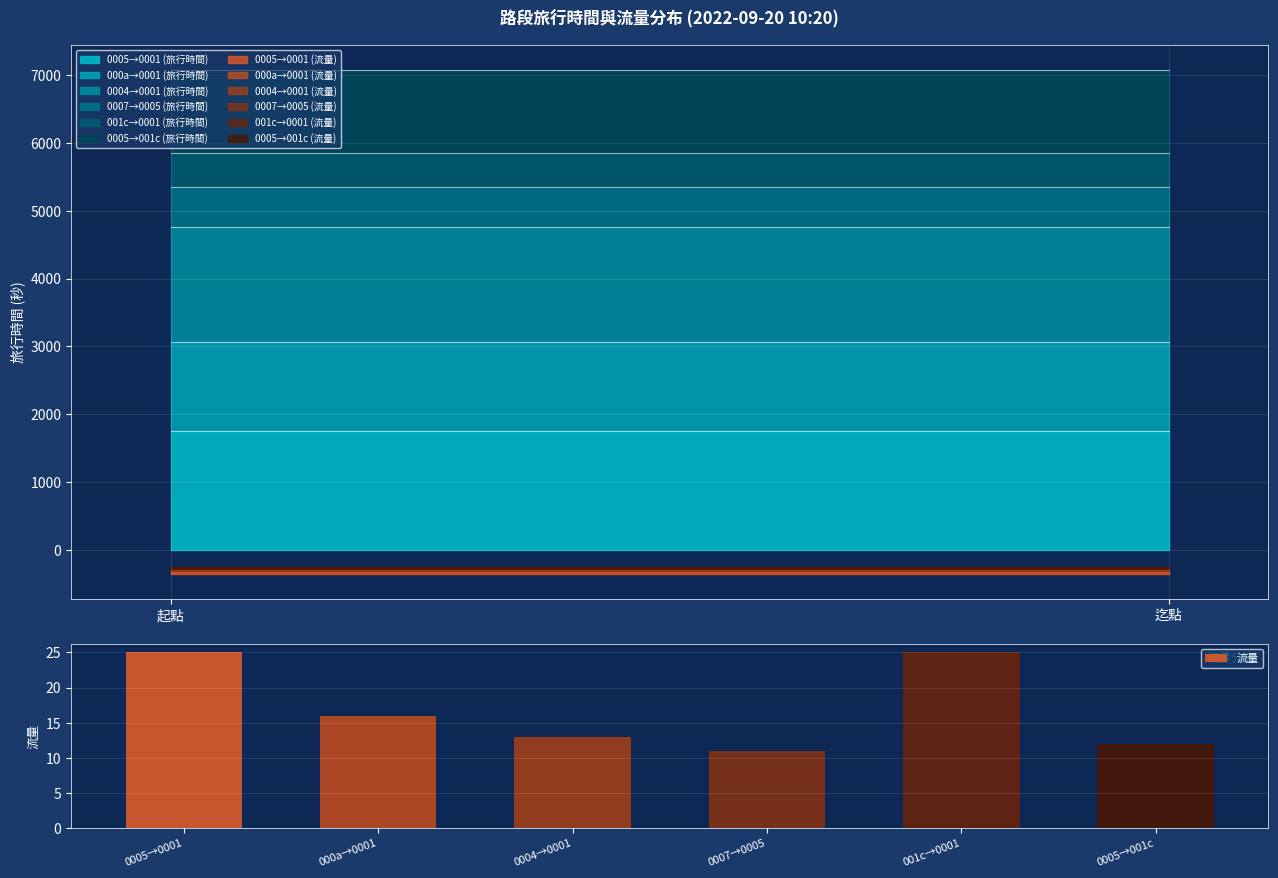

What is the minimum value for 流量?

11